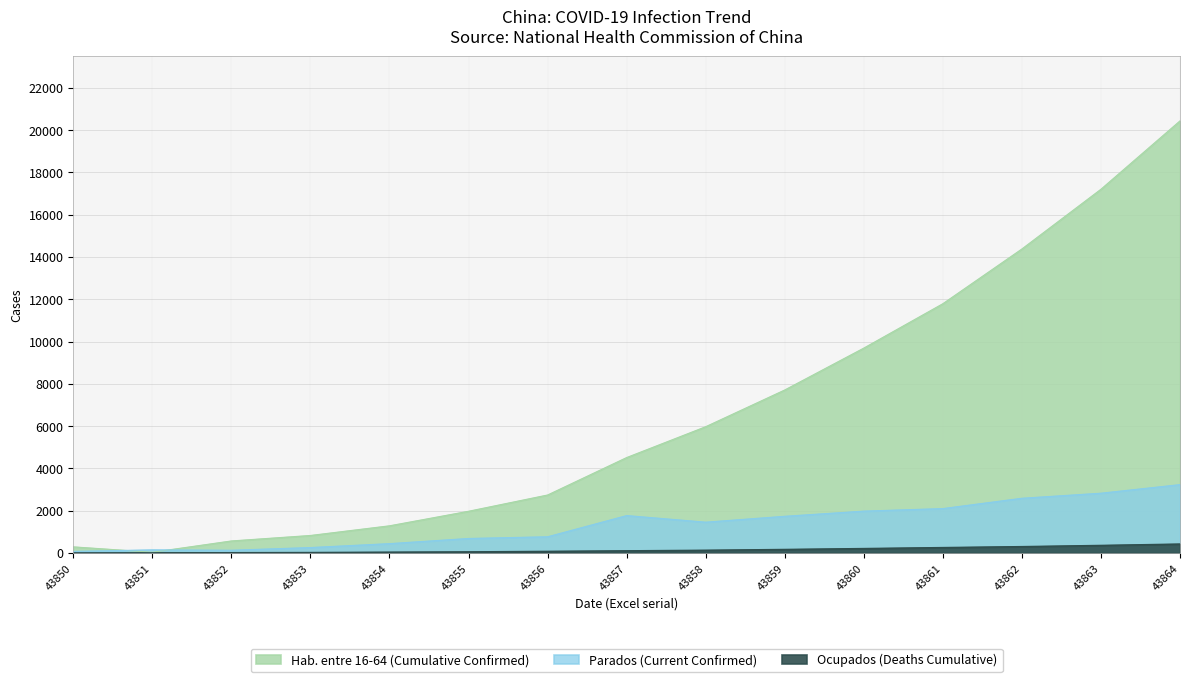

What is the difference between the maximum and minimum values in the Parados (Current Confirmed) series?

3158